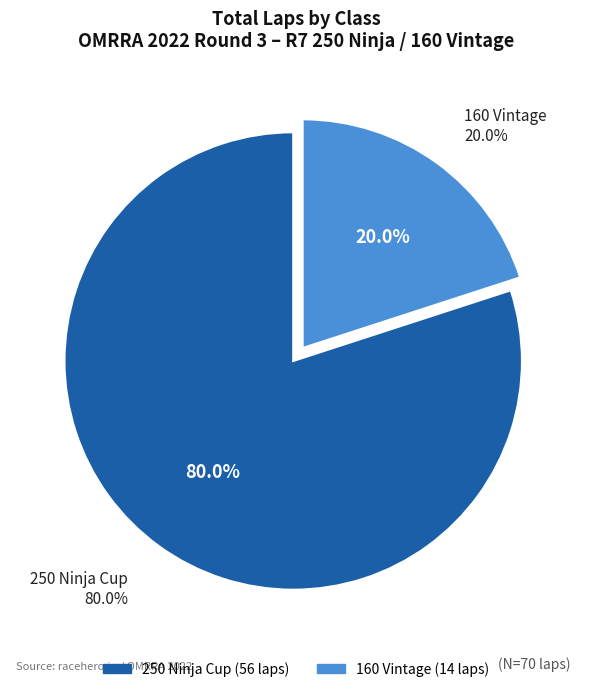

Count the number of slices in the pie.

2